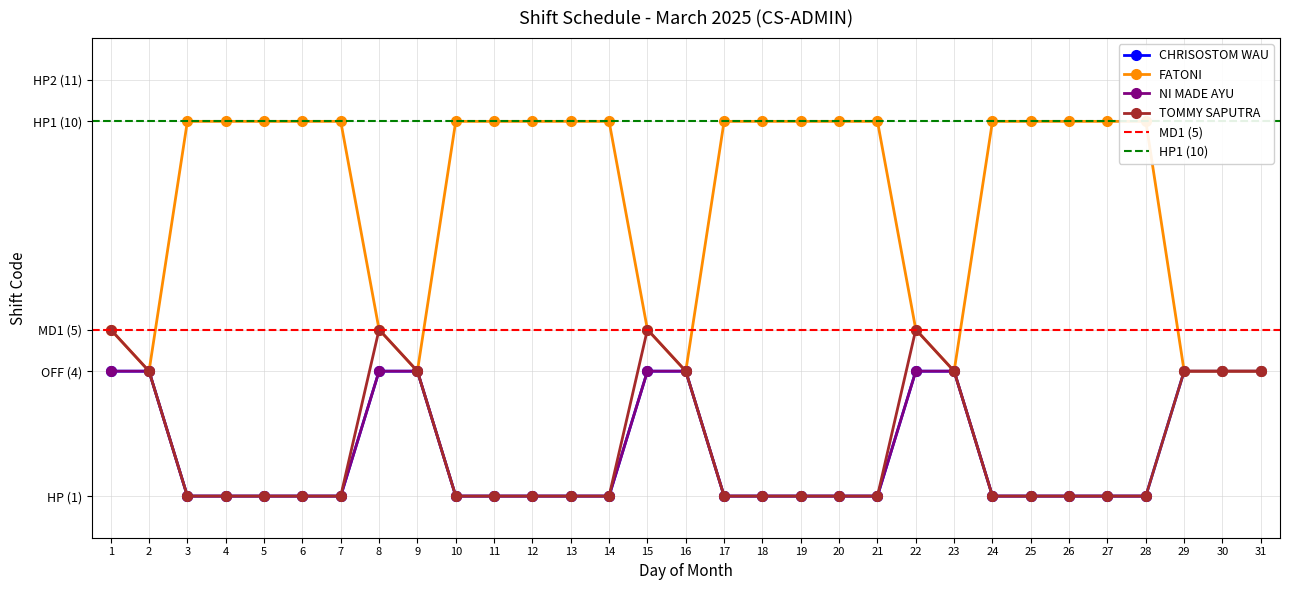

At which category does FATONI reach its first local valley?

2